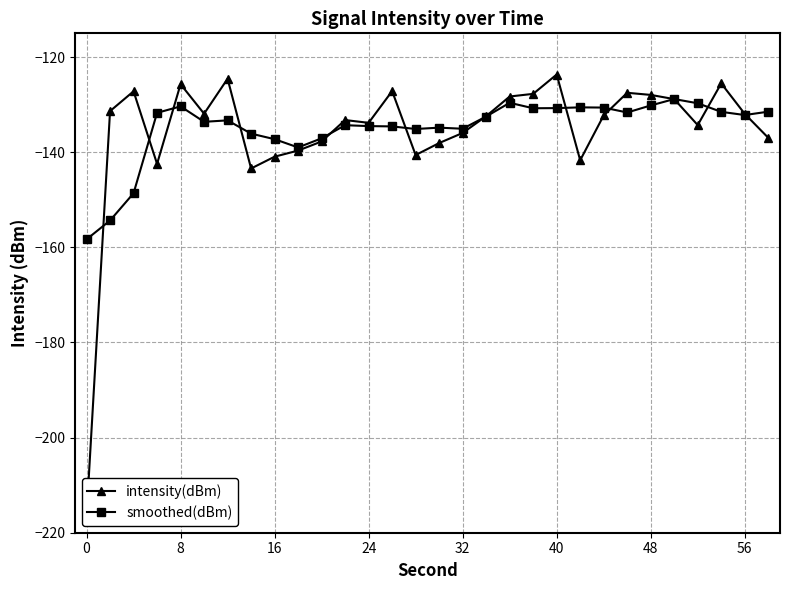

What is the minimum value for smoothed(dBm)?

-158.3